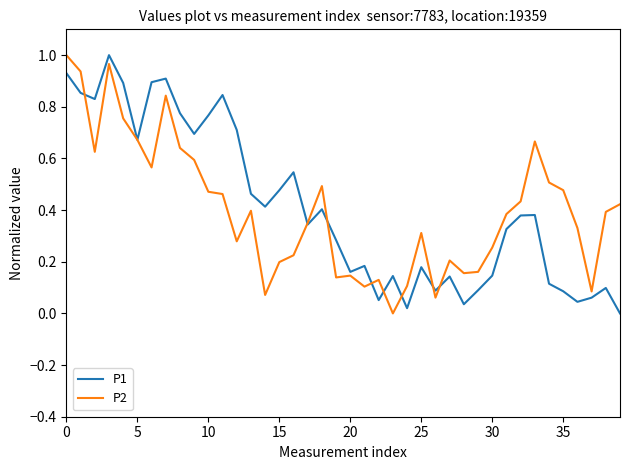

How many lines are shown in the chart?

2